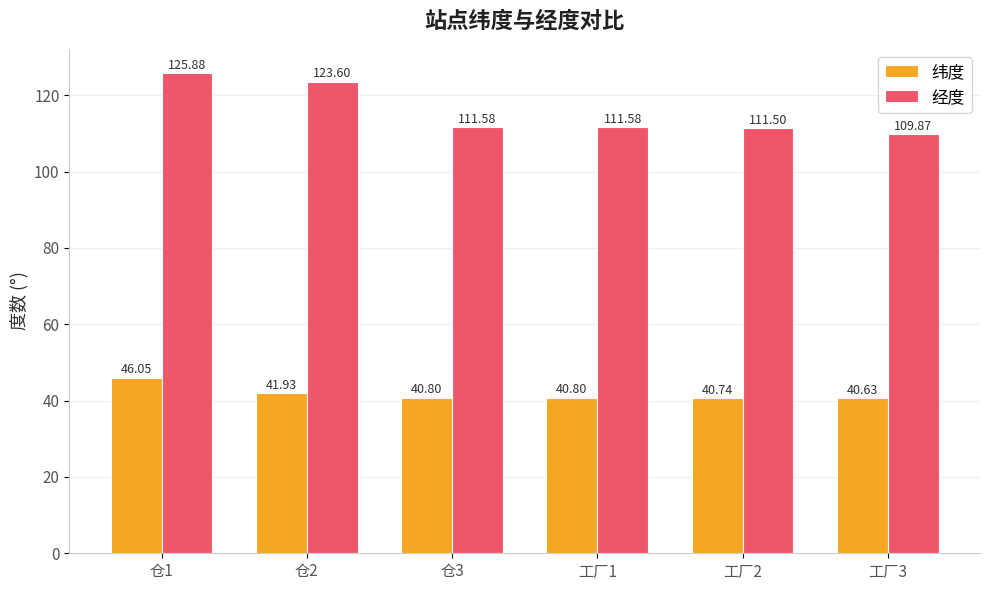

What is the difference between the 经度 values at 仓2 and 工厂2?

12.1